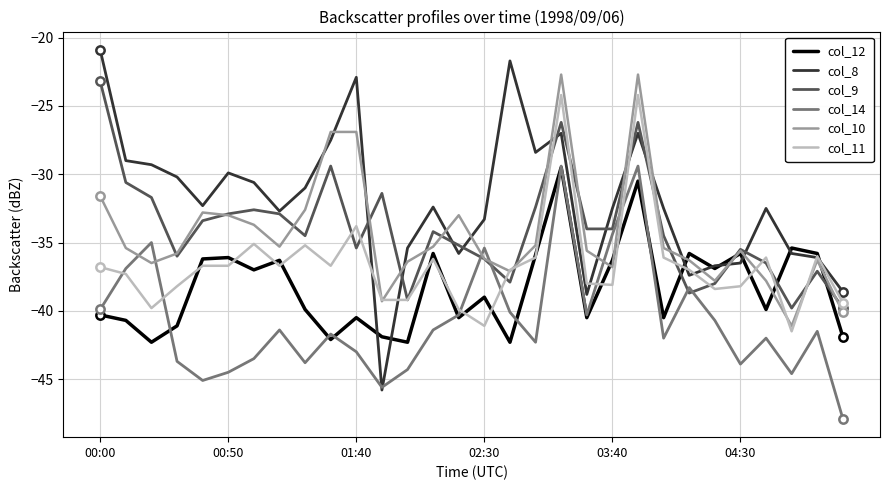

How many categories are shown in the chart?

30